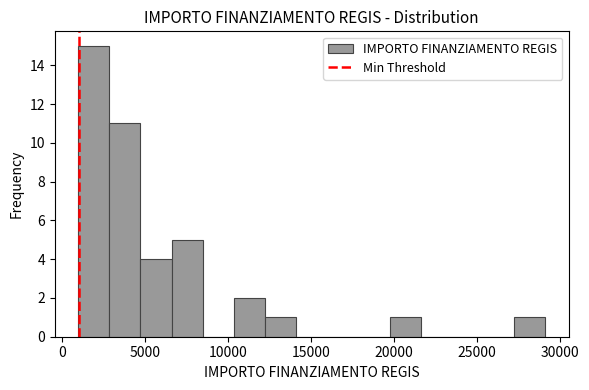

Around what value on the x-axis is the tallest bar? Give the approximate position of its centre, as read against the axis.

2000